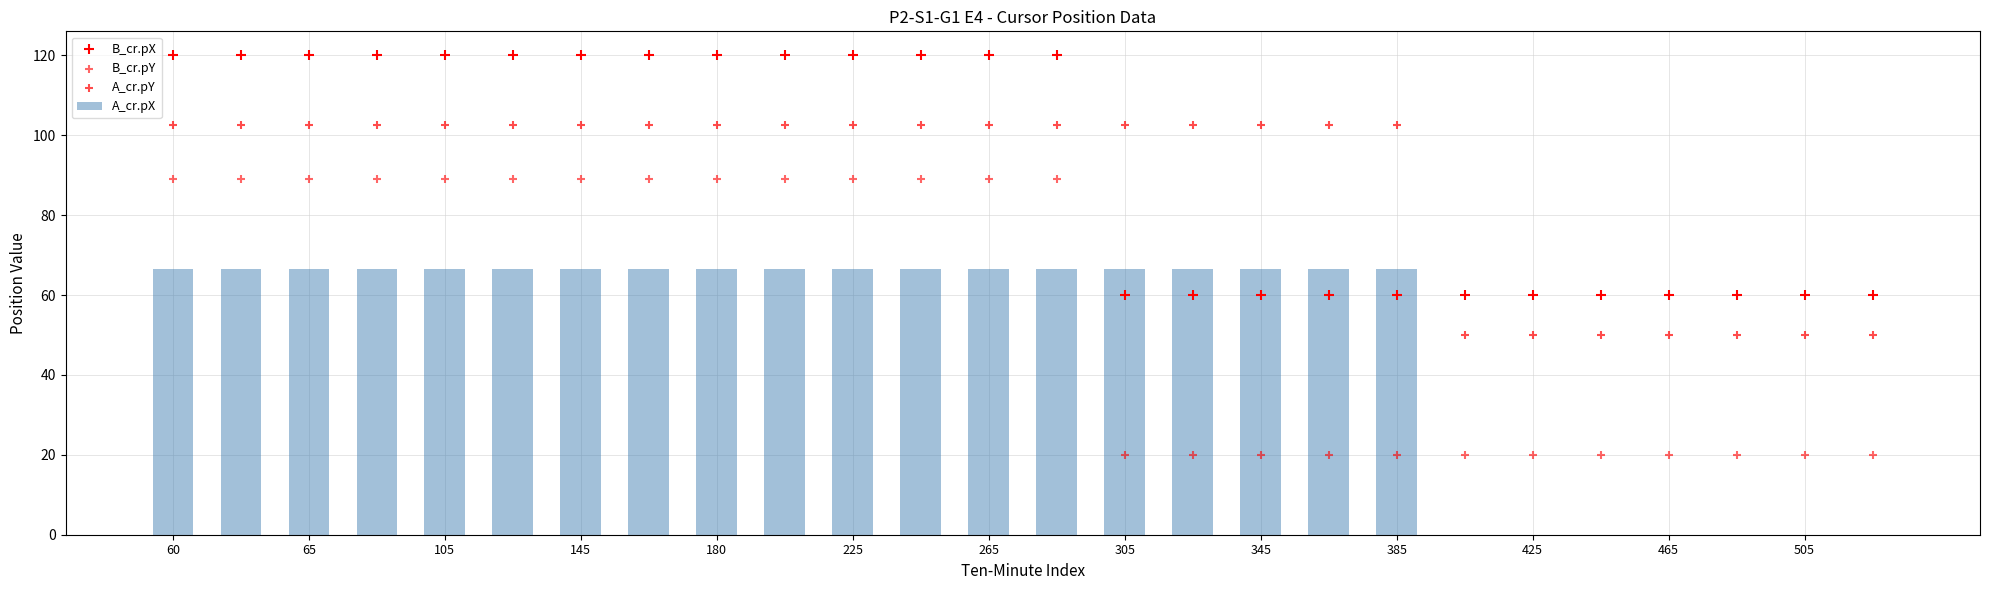

True or false: A_cr.pX has a value of 66.5 at 345.

True